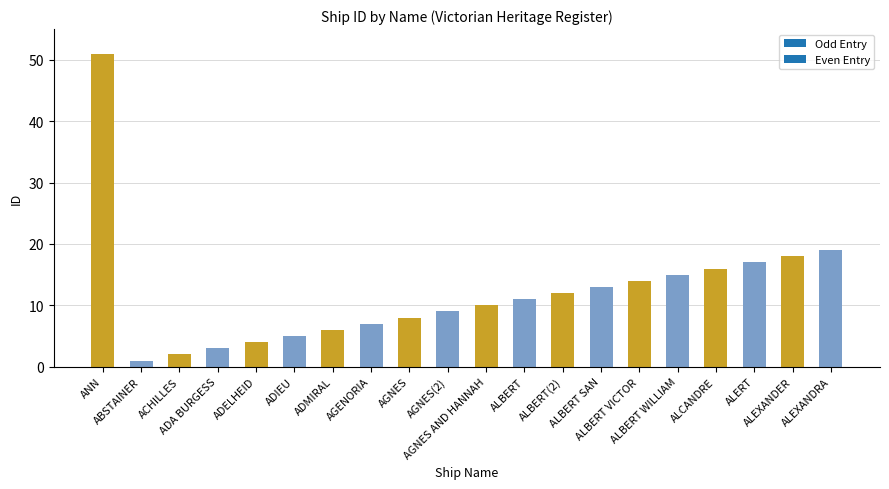

Reading right to left, list all the values displayed in this chart.

19	18	17	16	15	14	13	12	11	10	9	8	7	6	5	4	3	2	1	51